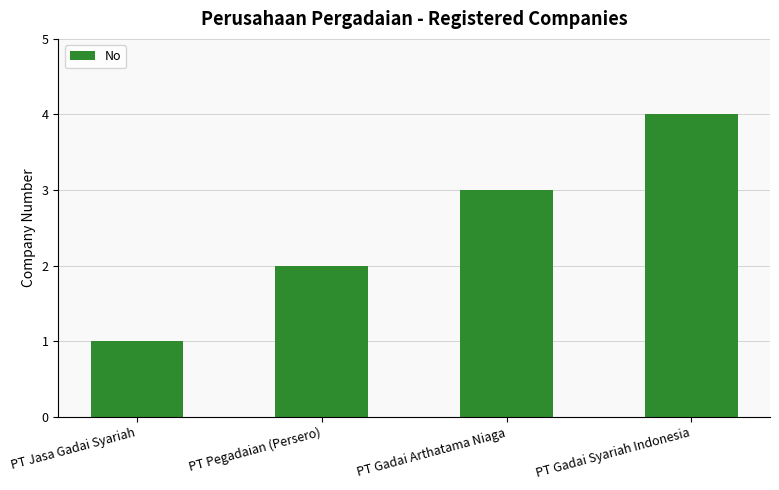

Rank the categories by value from lowest to highest.

PT Jasa Gadai Syariah, PT Pegadaian (Persero), PT Gadai Arthatama Niaga, PT Gadai Syariah Indonesia